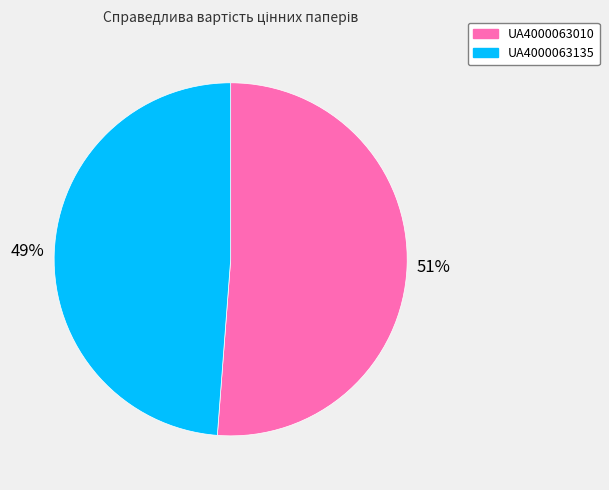

What percentage is the UA4000063135 slice, to the nearest percent?

49%